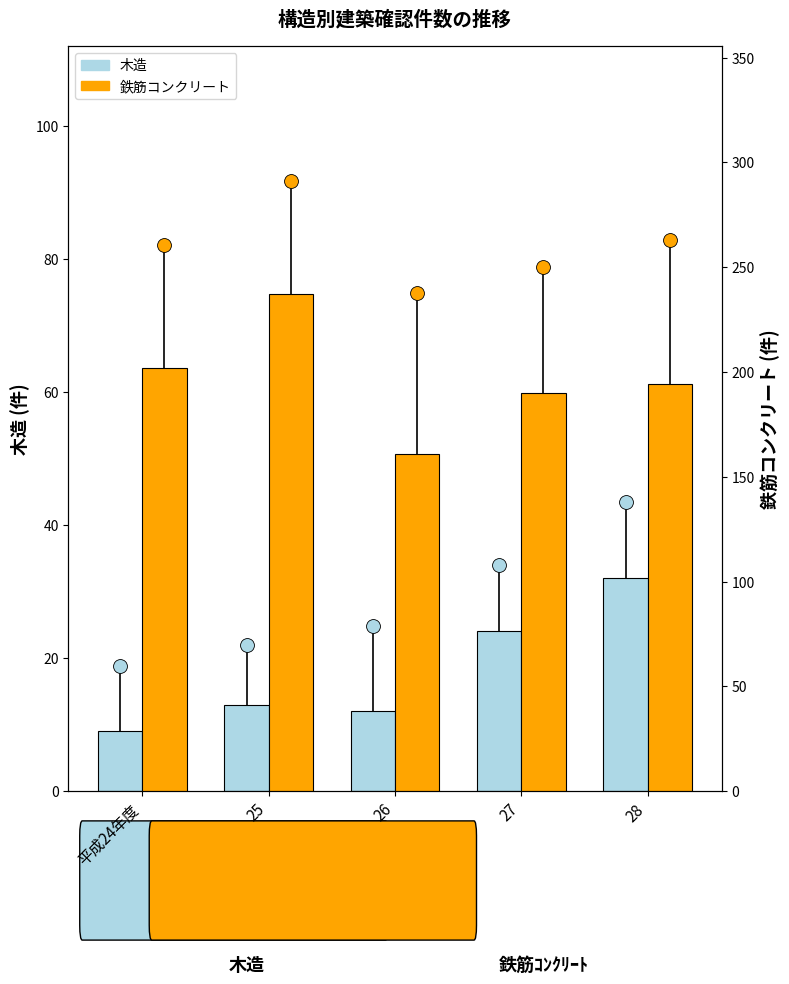

Reading left to right, transcribe all the data shown in this chart.

木造: 平成24年度=9	25=13	26=12	27=24	28=32
鉄筋コンクリート: 平成24年度=202	25=237	26=161	27=190	28=194